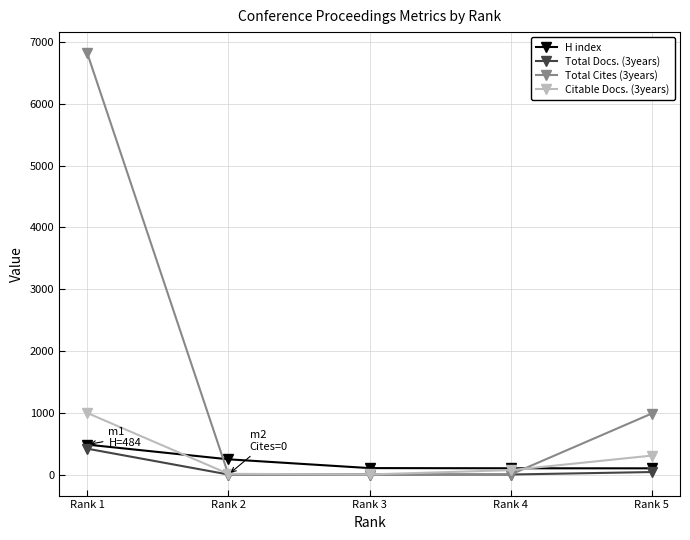

What is the difference between the maximum and minimum values in the Citable Docs. (3years) series?

995